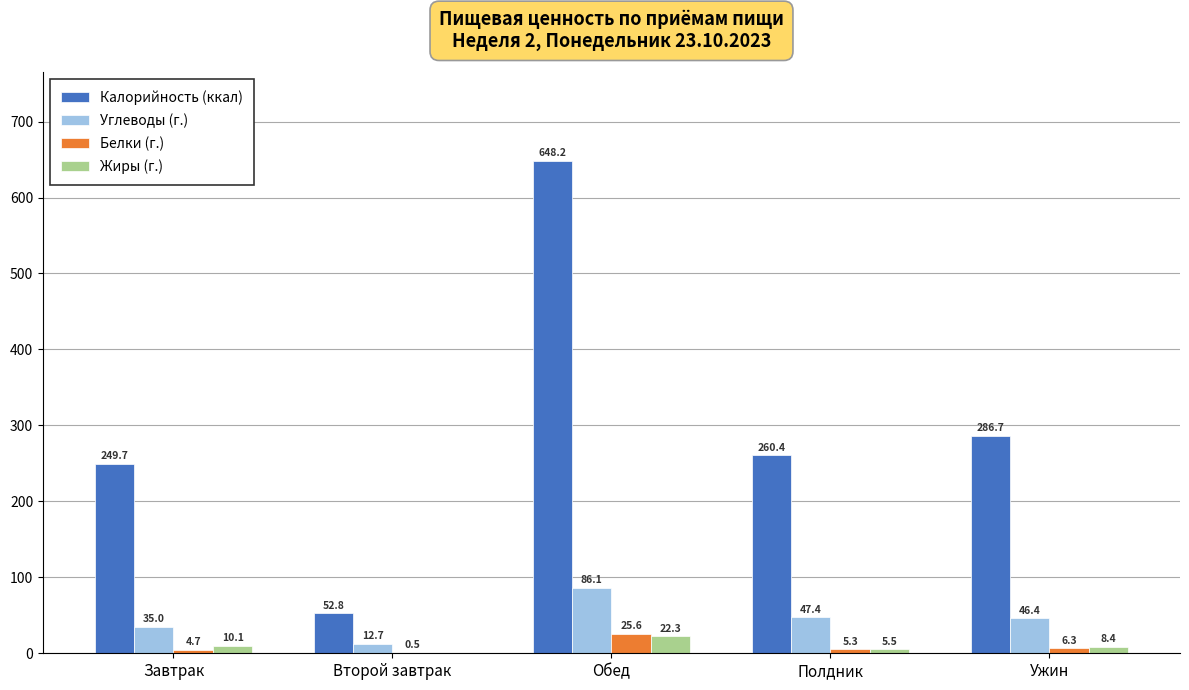

Reading left to right, what are all the values shown in this chart?

Калорийность (ккал): Завтрак=249.7	Второй завтрак=52.8	Обед=648.2	Полдник=260.4	Ужин=286.7
Углеводы (г.): Завтрак=35.0	Второй завтрак=12.7	Обед=86.1	Полдник=47.4	Ужин=46.4
Белки (г.): Завтрак=4.7	Второй завтрак=0.5	Обед=25.6	Полдник=5.3	Ужин=6.3
Жиры (г.): Завтрак=10.1	Второй завтрак=0.0	Обед=22.3	Полдник=5.5	Ужин=8.4